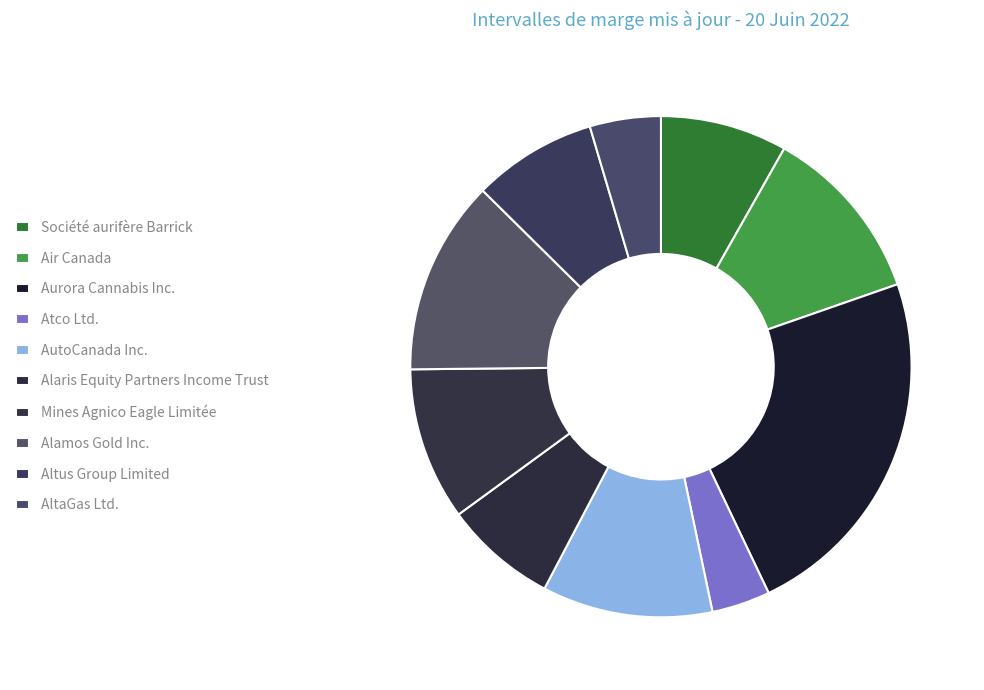

What percentage is the Alaris Equity Partners Income Trust slice, to the nearest percent?

7%